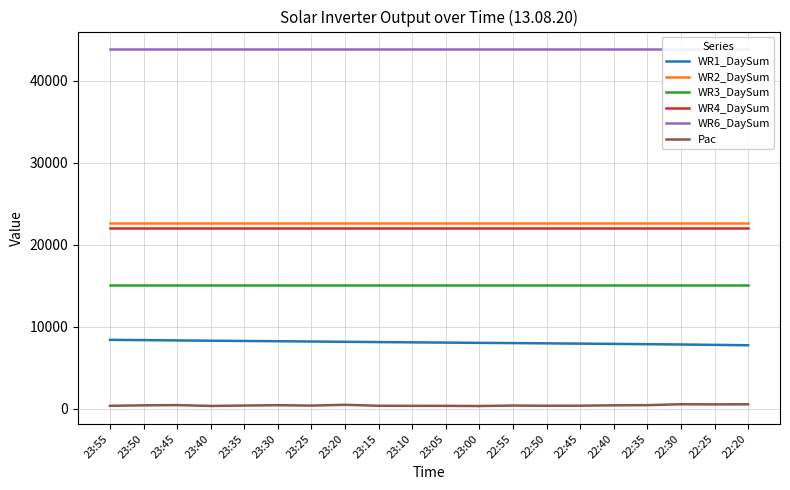

What is the spread (max minus min) of values at 22:50?

43421